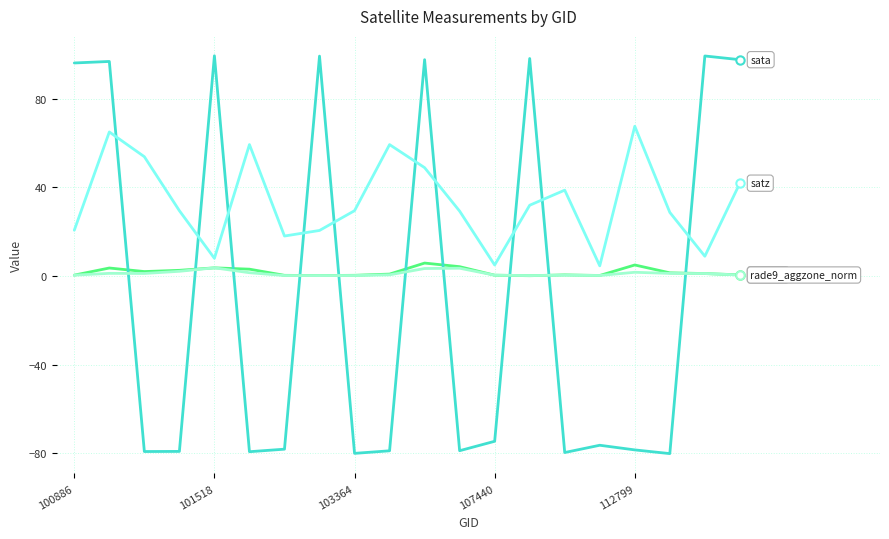

What is the greatest value displayed?

99.3